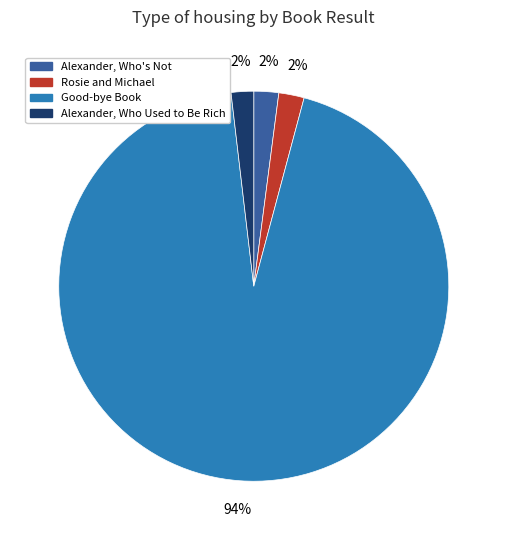

True or false: Good-bye Book accounts for 88% of the total.

False